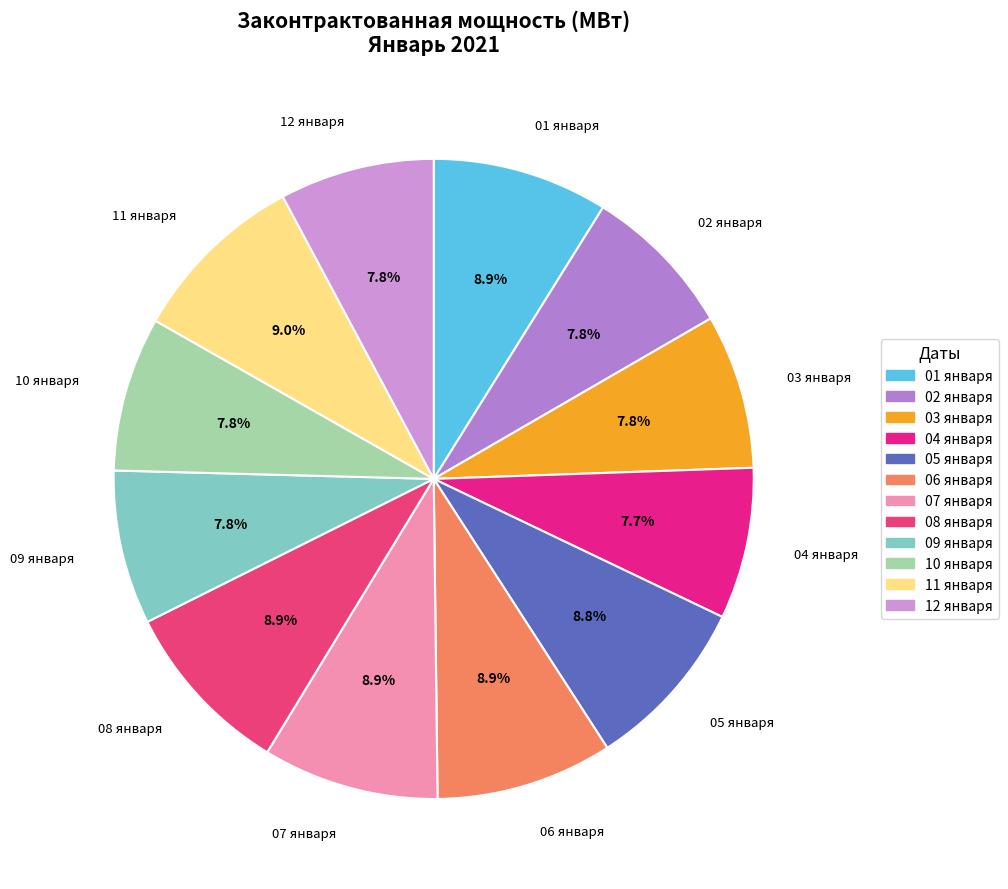

How much of the chart is everything except 03 января?

92.2%